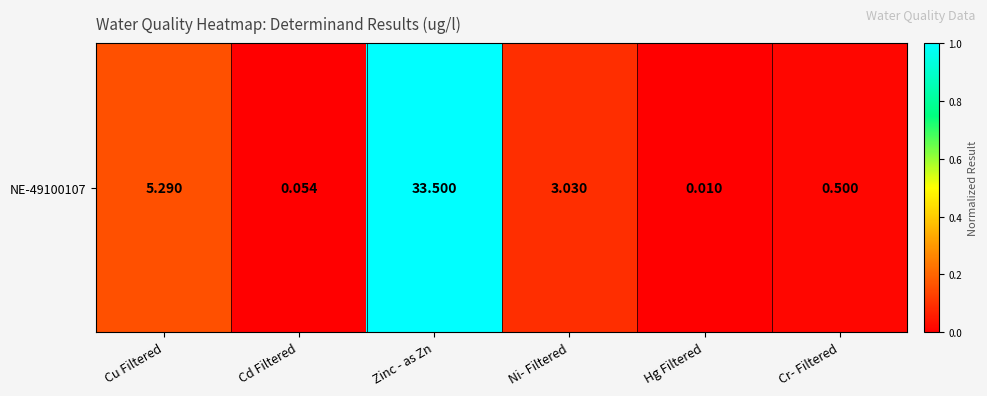

What is the change in value from Zinc - as Zn to Ni- Filtered?

-0.9